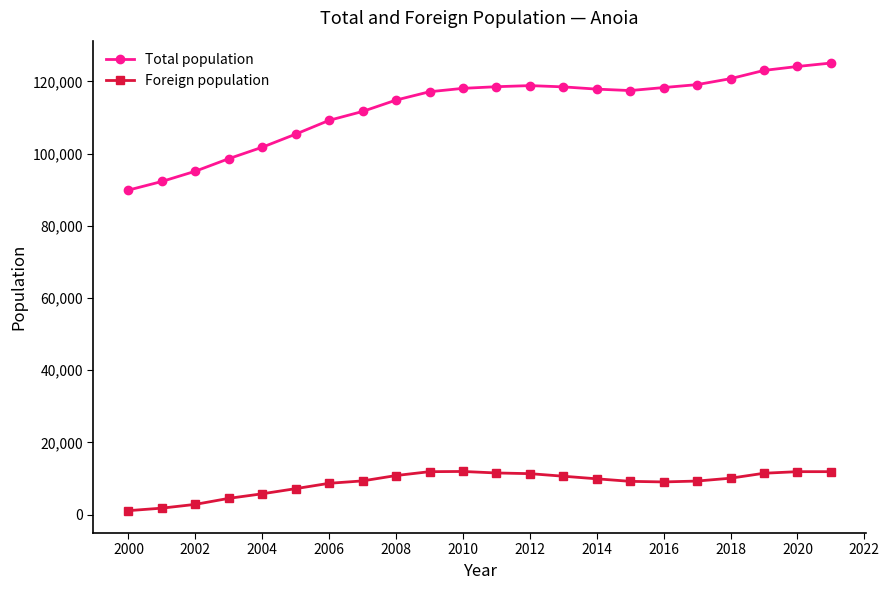

How many values in the Total population series are below 117842?

11